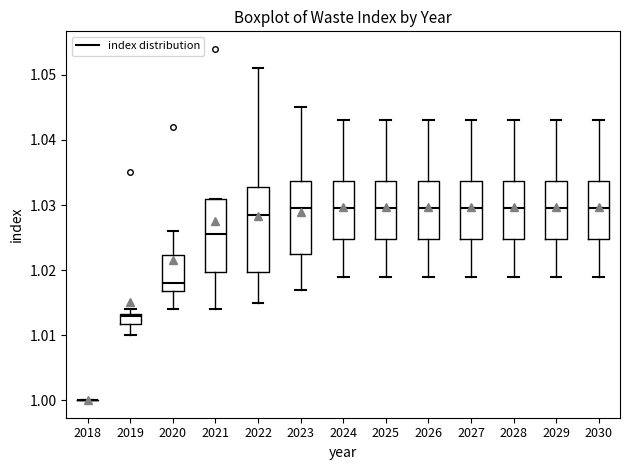

Reading left to right, read every box against the y-axis: the position of its median line, the range the box covers, and the ends of its whiskers. The values are not printed on the chart, so give them approximately, as read against the axis.

2018: box collapsed to a line at 1.000, whiskers 1.000 to 1.000
2019: median 1.013, box 1.012 to 1.013, whiskers 1.010 to 1.014
2020: median 1.018, box 1.017 to 1.022, whiskers 1.014 to 1.026
2021: median 1.026, box 1.020 to 1.031, whiskers 1.014 to 1.031
2022: median 1.029, box 1.020 to 1.033, whiskers 1.015 to 1.051
2023: median 1.030, box 1.023 to 1.034, whiskers 1.017 to 1.045
2024: median 1.030, box 1.025 to 1.034, whiskers 1.019 to 1.043
2025: median 1.030, box 1.025 to 1.034, whiskers 1.019 to 1.043
2026: median 1.030, box 1.025 to 1.034, whiskers 1.019 to 1.043
2027: median 1.030, box 1.025 to 1.034, whiskers 1.019 to 1.043
2028: median 1.030, box 1.025 to 1.034, whiskers 1.019 to 1.043
2029: median 1.030, box 1.025 to 1.034, whiskers 1.019 to 1.043
2030: median 1.030, box 1.025 to 1.034, whiskers 1.019 to 1.043